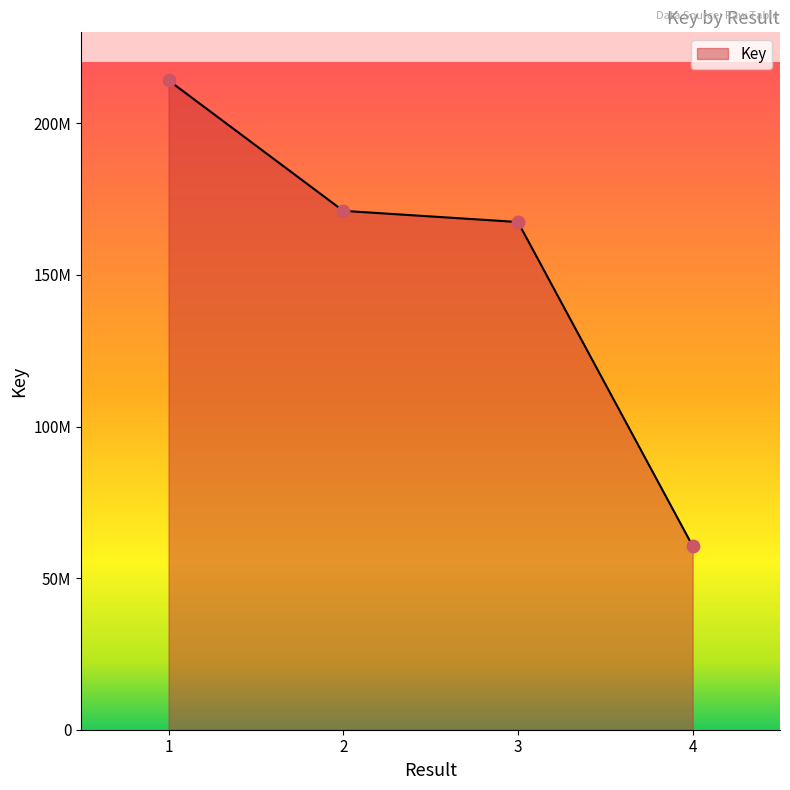

Between 1 and 2, which is larger?

1